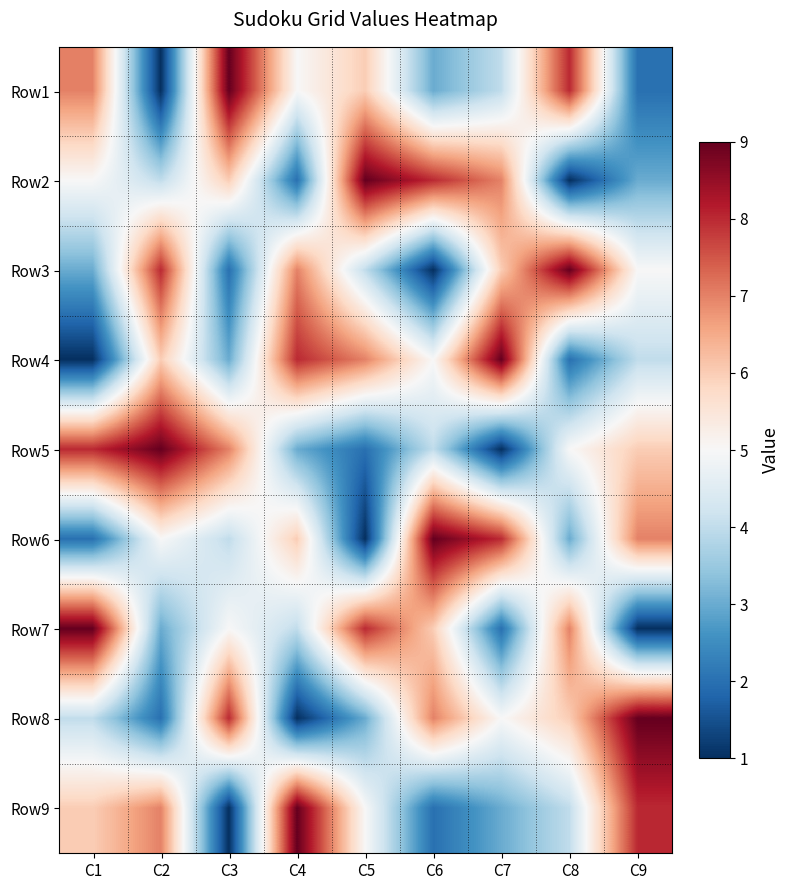

Between C1 and C3, which is larger?

C3